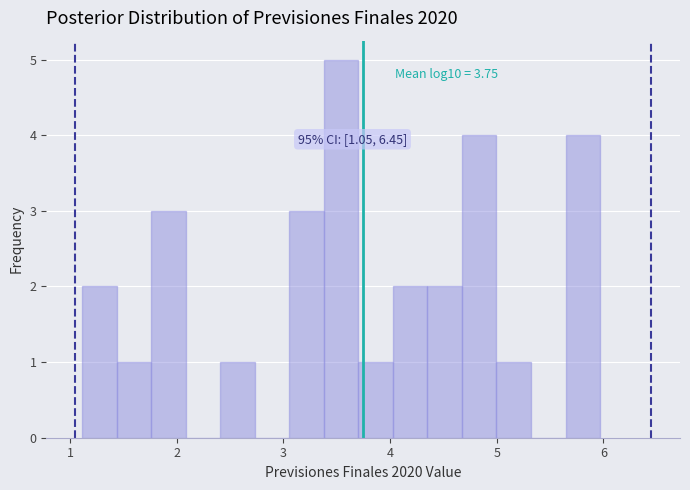

Read against the x-axis, roughly where is the centre of the tallest bar?

3.5